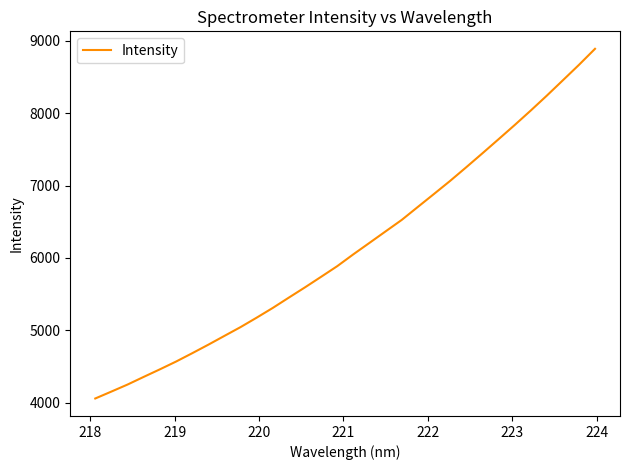

Does the chart display data point markers on the line(s)?

No